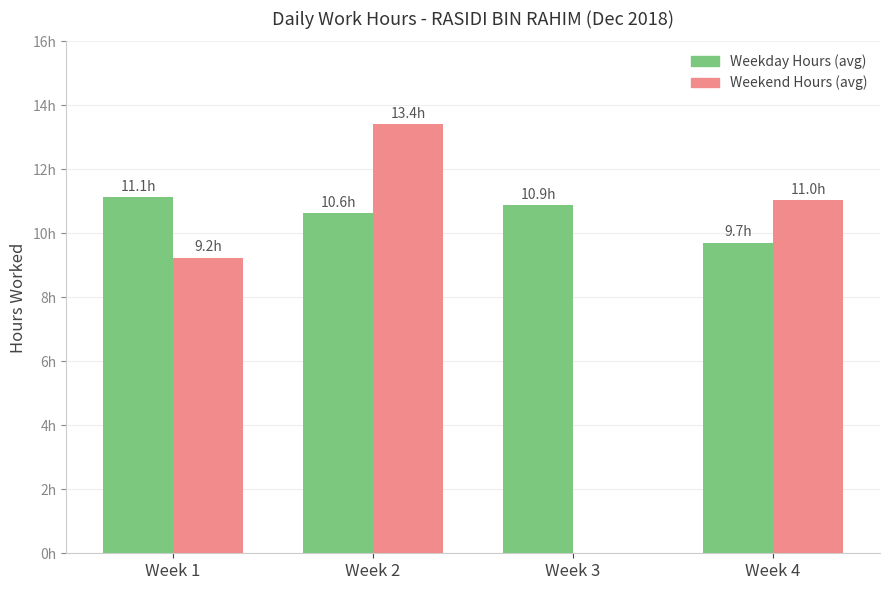

What are all the series names shown in the legend?

Weekday Hours (avg), Weekend Hours (avg)